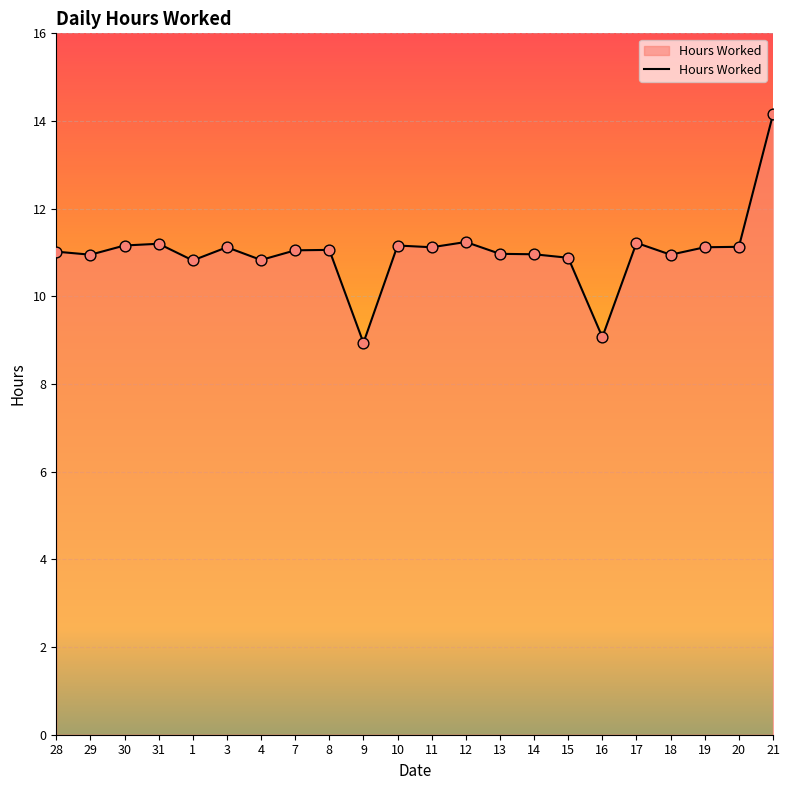

Which has a higher value, 29 or 11?

11